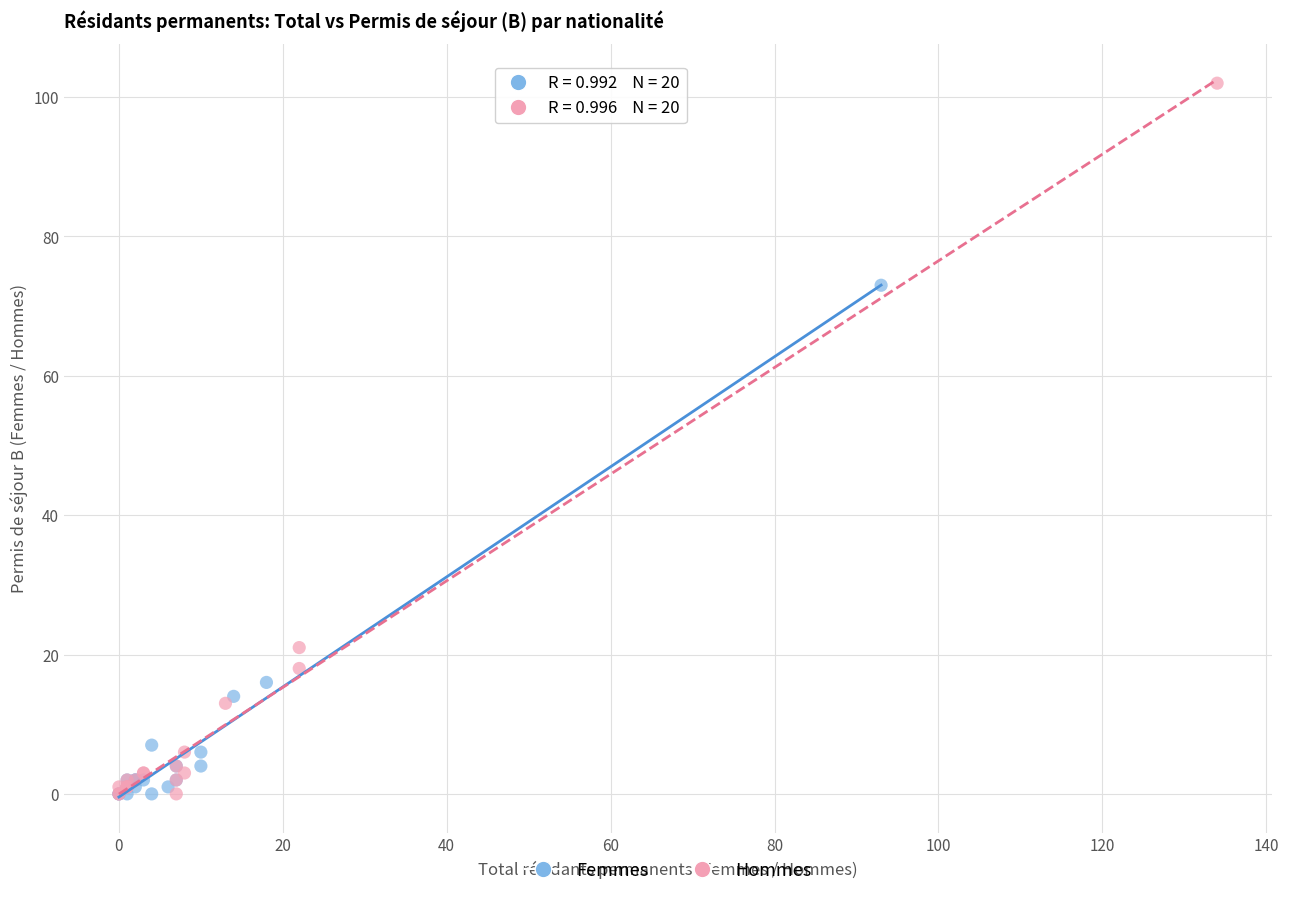

Which series has the widest spread of Y values?

Hommes